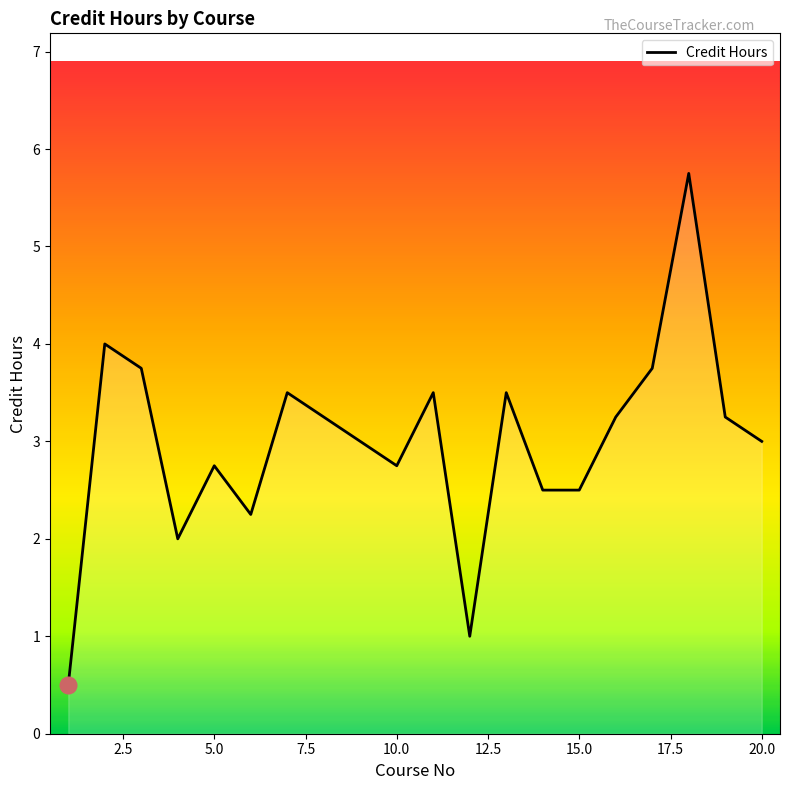

What is the minimum value shown in the chart?

0.5